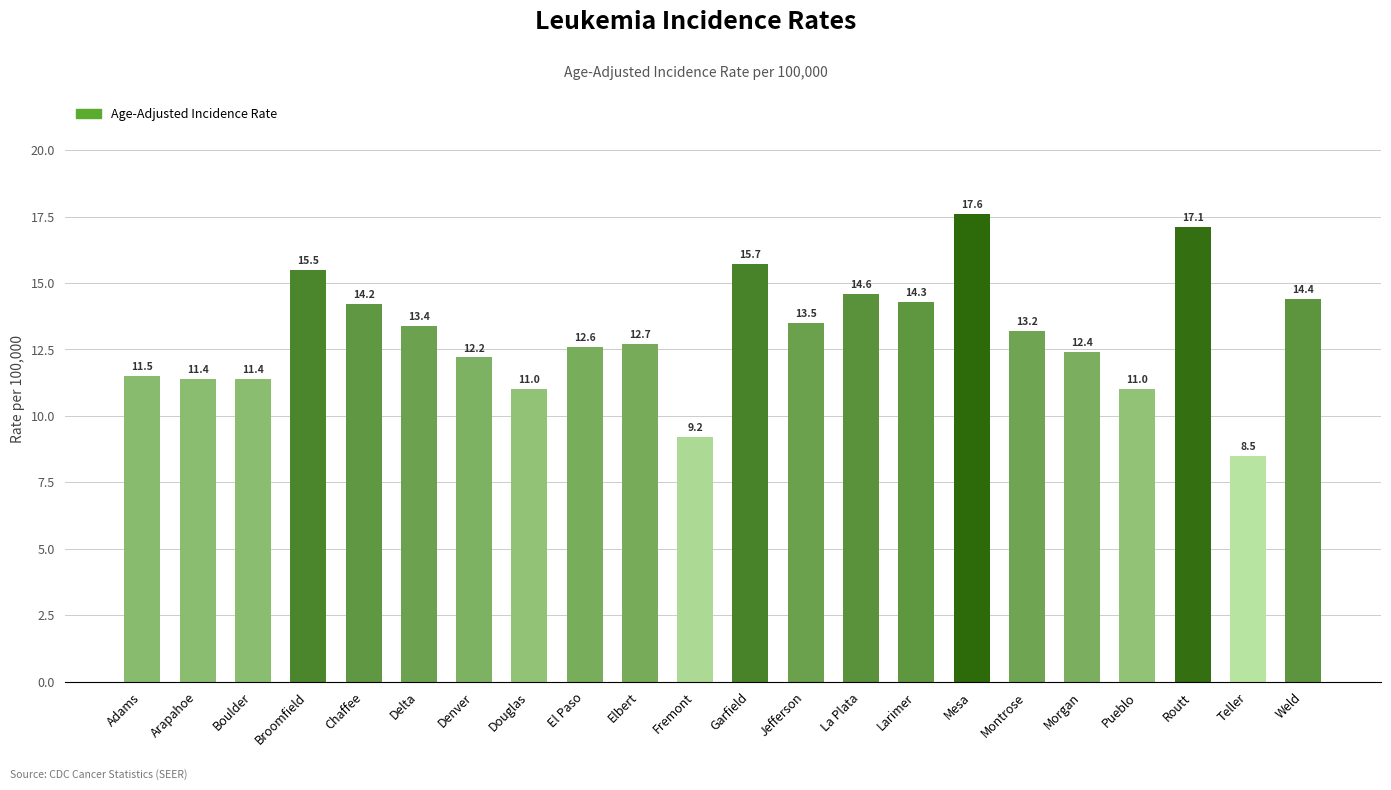

Is it true that the value at Mesa is 17.6?

True